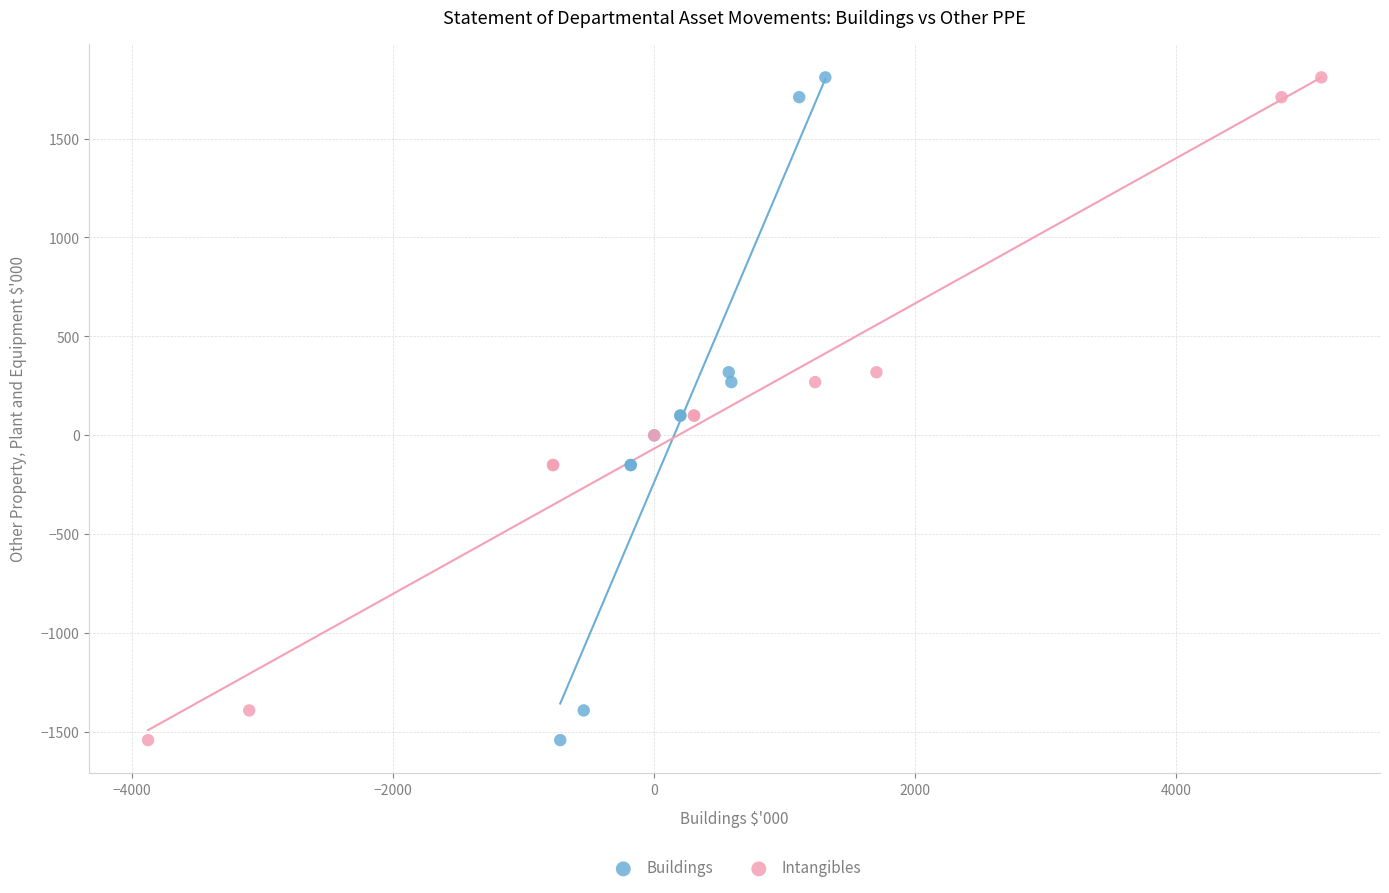

What are all the series names shown in the legend?

Buildings, Intangibles